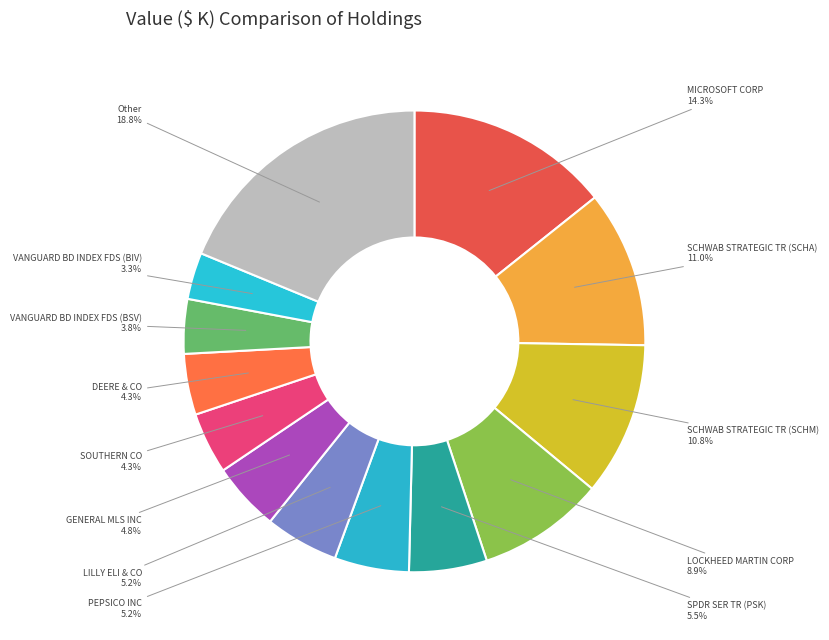

To the nearest percent, what is the difference between the largest and smallest slice percentages?

15%